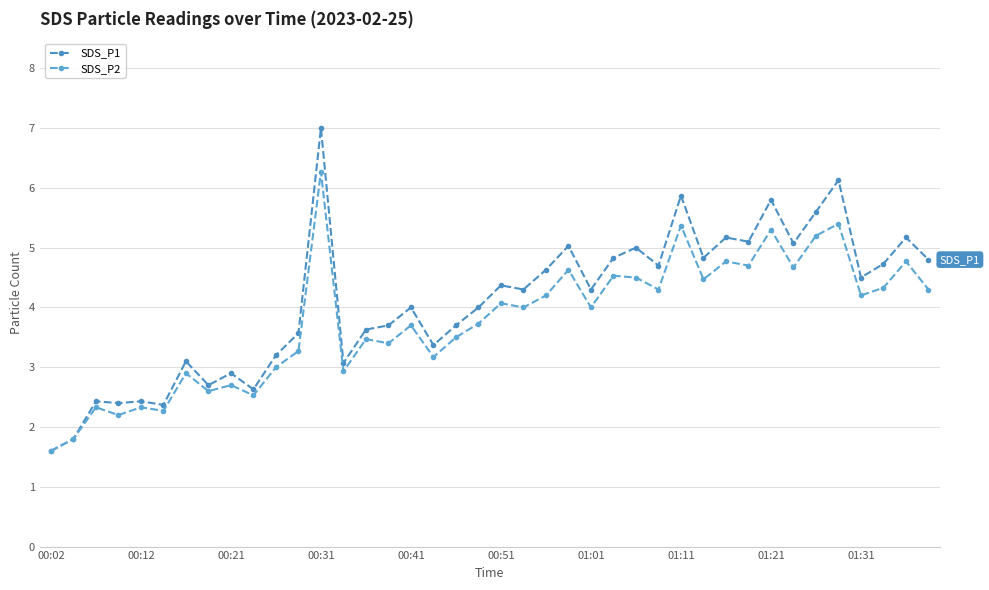

What is the smallest value displayed?

1.6